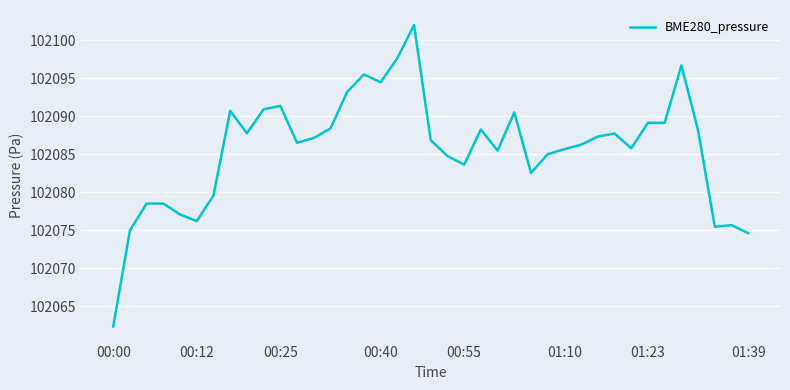

Does the chart display data point markers on the line(s)?

No